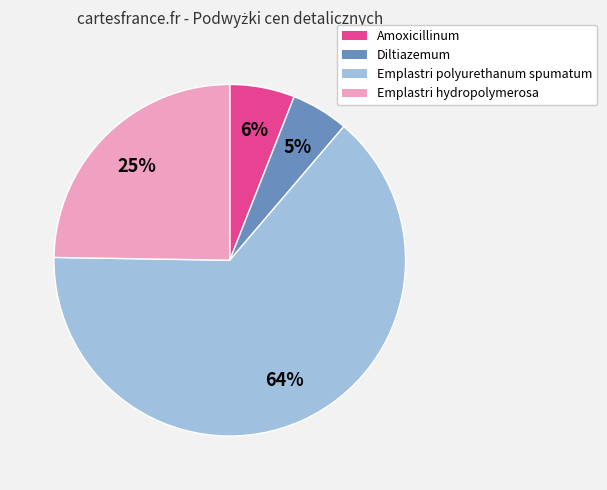

Does any single category account for the majority?

Yes